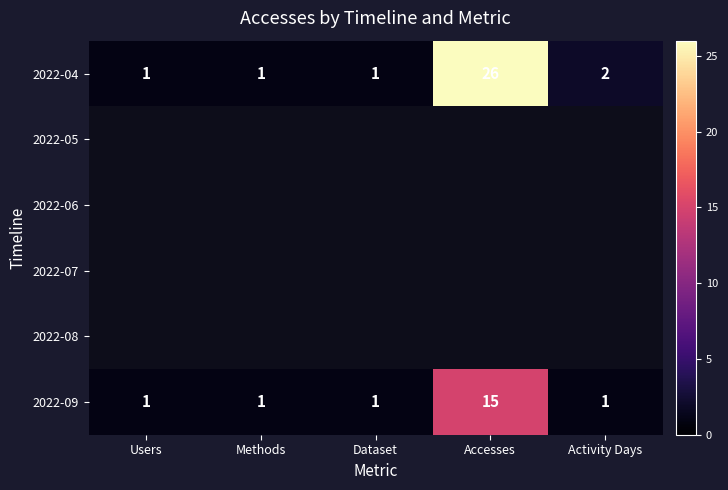

Is it true that 2022-09 equals 1 at Methods?

True